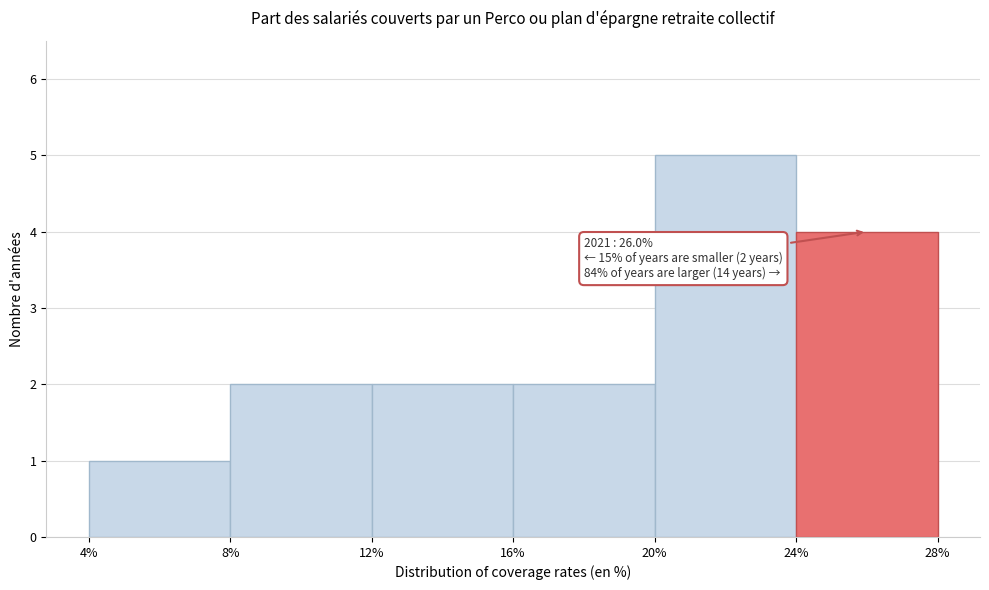

Which range on the x-axis has the tallest bar?

20% to 24%